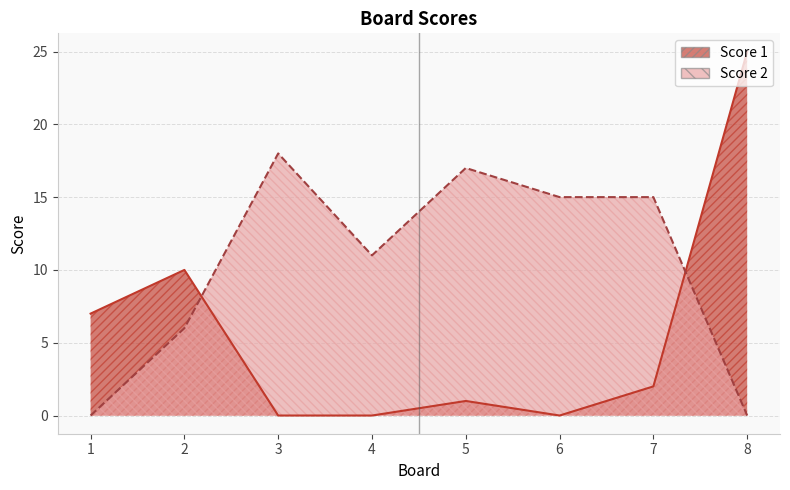

How many interior local valleys does the Score 2 series have?

1